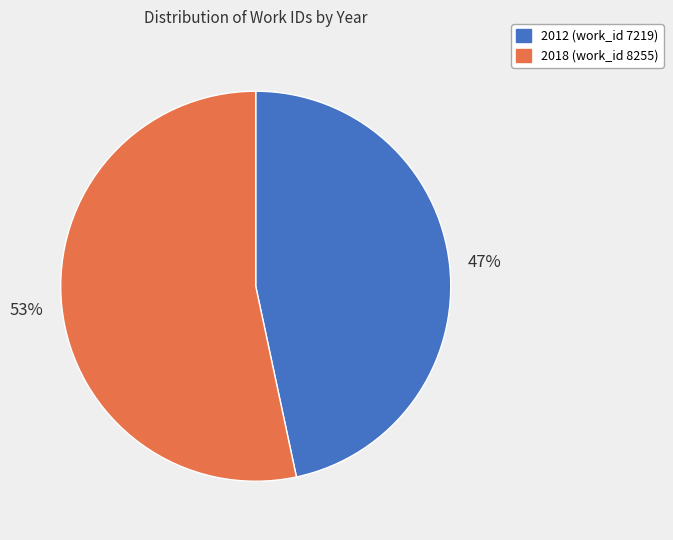

To the nearest percent, what is the average slice percentage?

50%